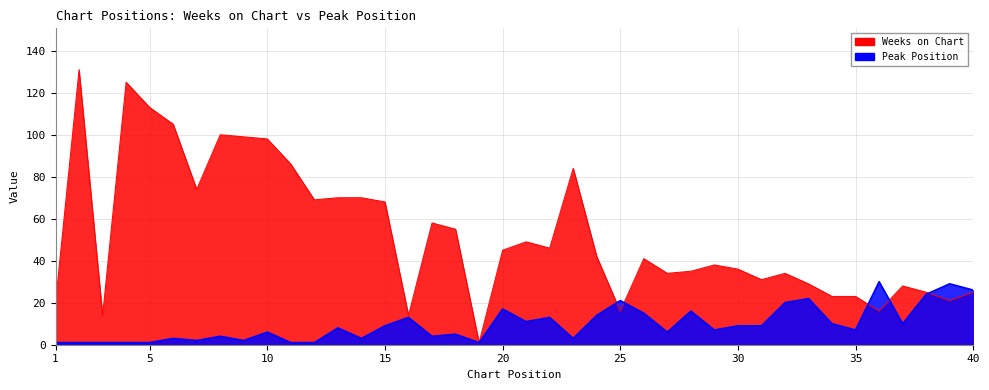

Which series has the largest total across all categories?

Weeks on Chart